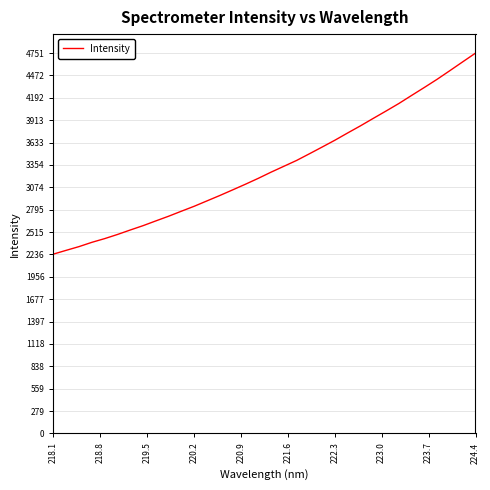

What is the difference between the maximum and minimum values?

2511.1